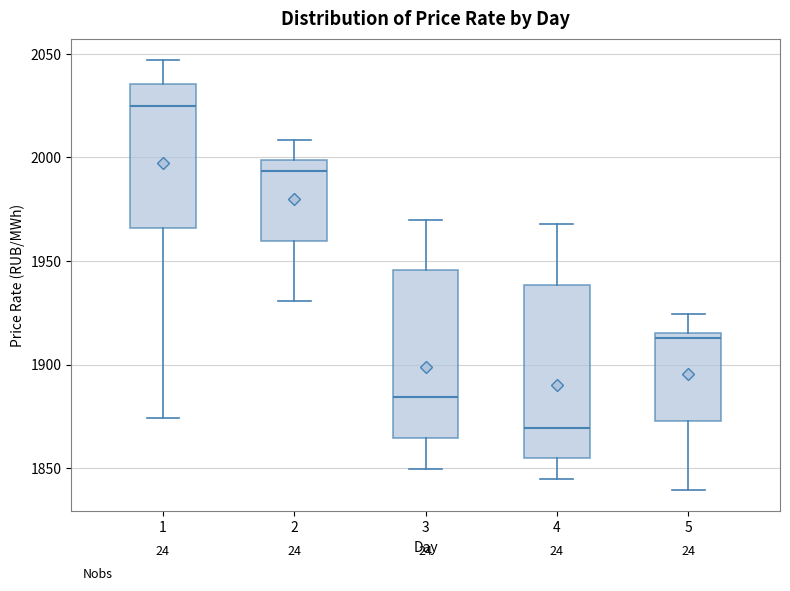

Which box has the lowest median line?

4